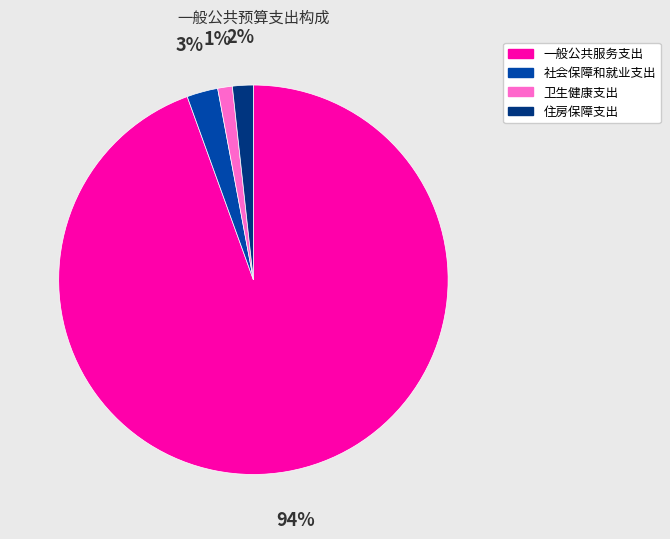

Does 一般公共服务支出 account for over 50% of the chart?

Yes